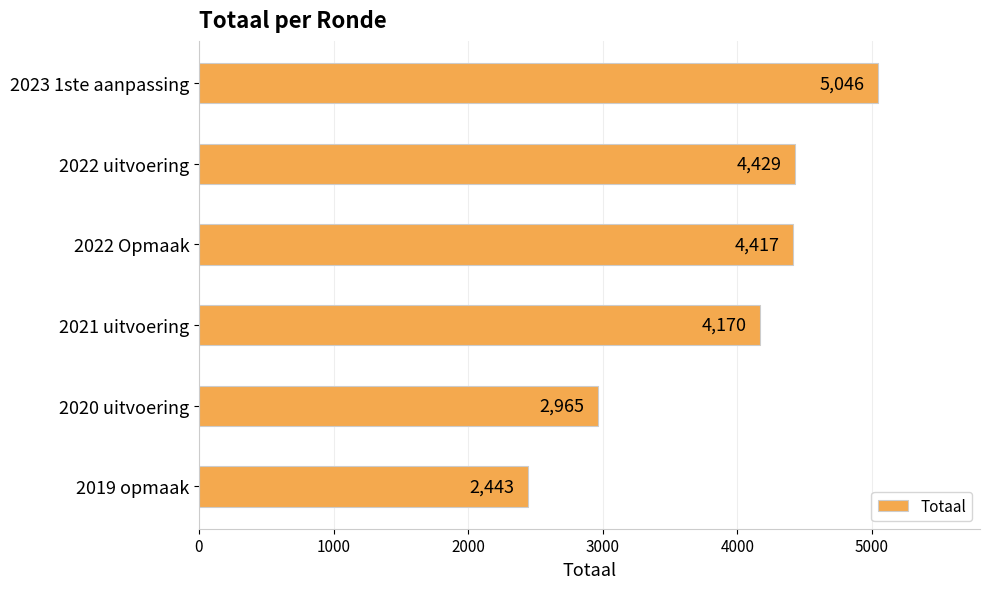

How many categories are shown in the chart?

6